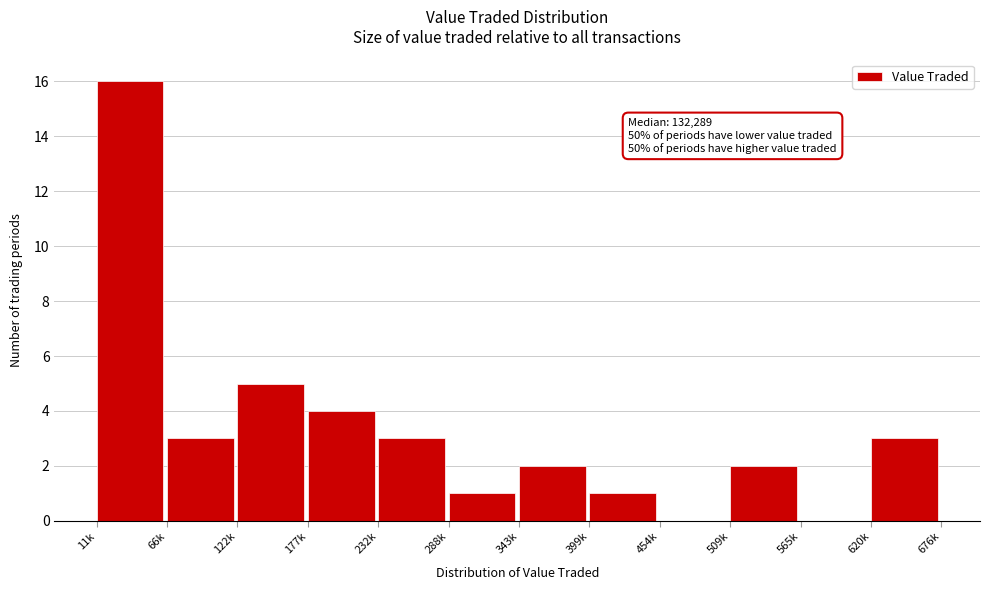

Reading left to right, extract all data points from this chart.

11k=16	66k=3	122k=5	177k=4	232k=3	288k=1	343k=2	399k=1	454k=0	509k=2	565k=0	620k=3